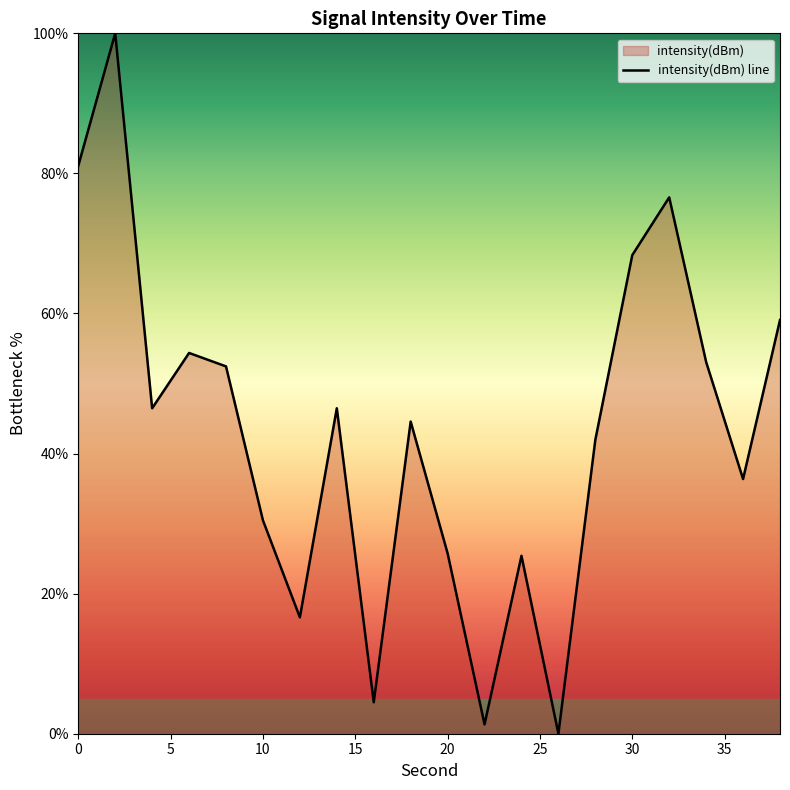

What is the greatest value displayed?

100.0